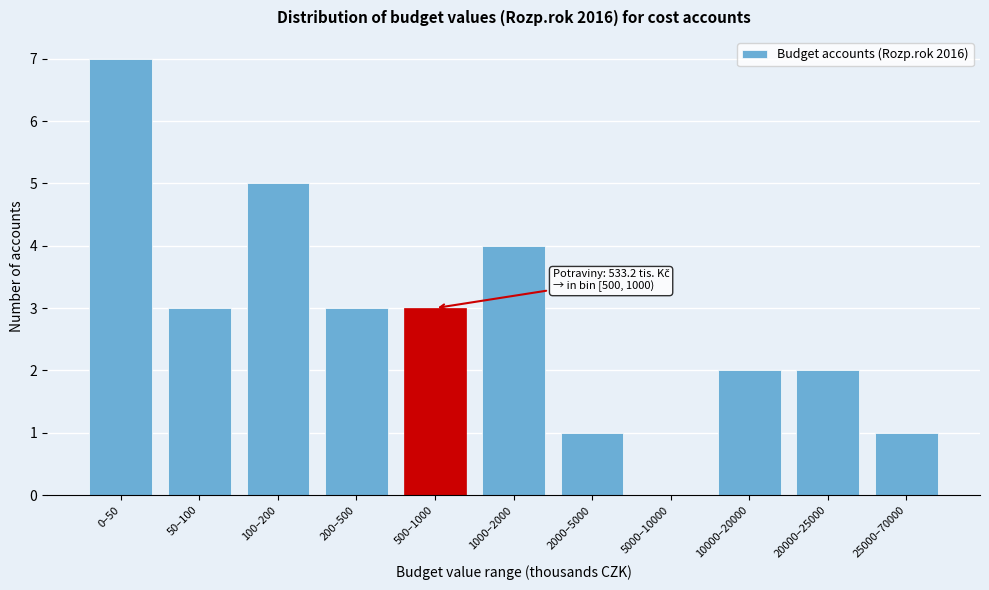

Reading left to right, transcribe all the data shown in this chart.

0–50=7	50–100=3	100–200=5	200–500=3	500–1000=3	1000–2000=4	2000–5000=1	5000–10000=0	10000–20000=2	20000–25000=2	25000–70000=1